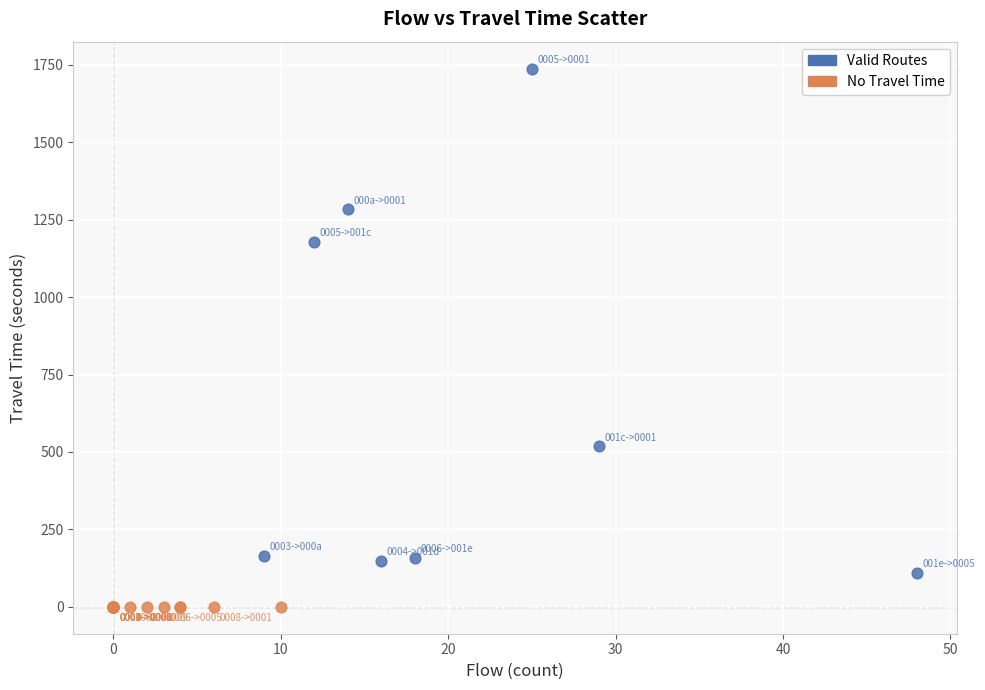

Which series reaches the minimum Y coordinate?

No Travel Time